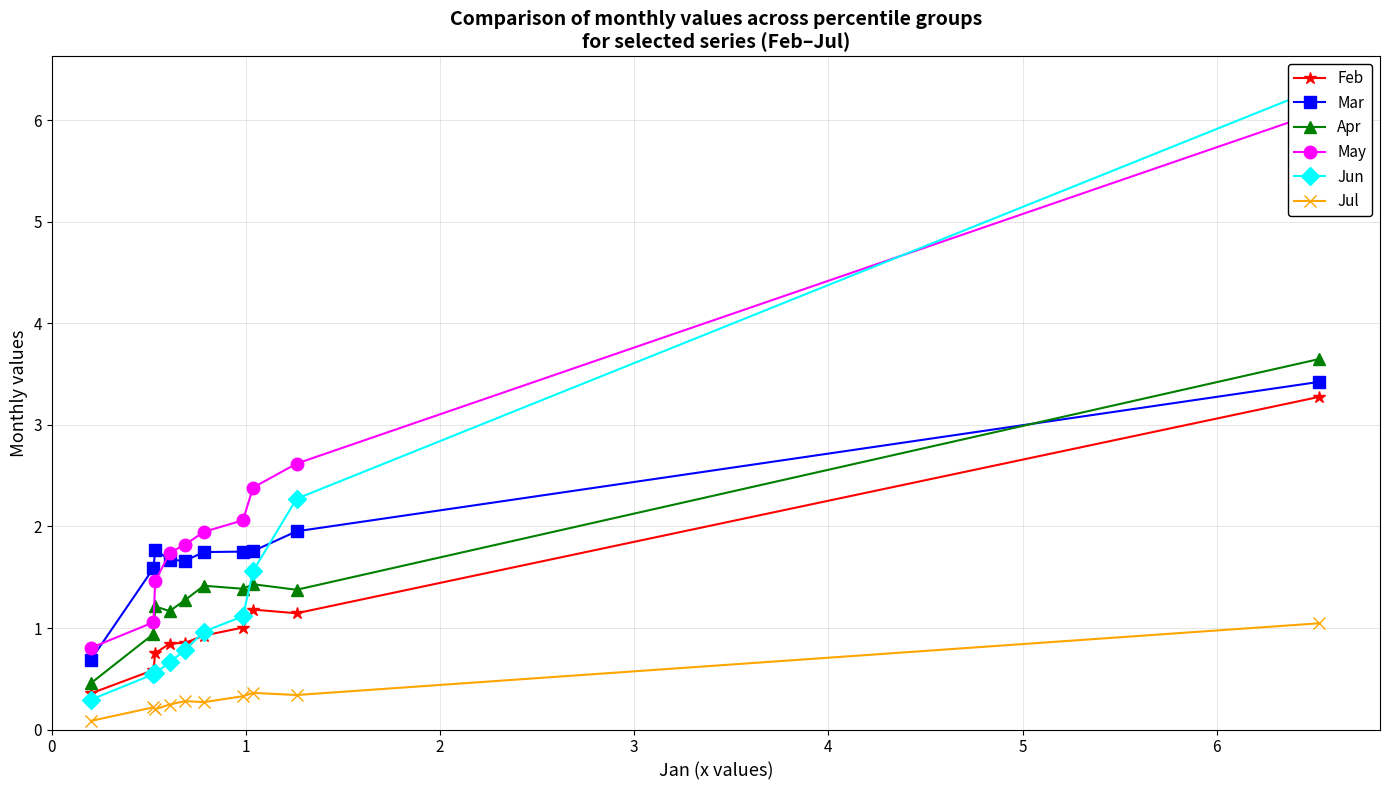

Which series has the largest total across all categories?

May